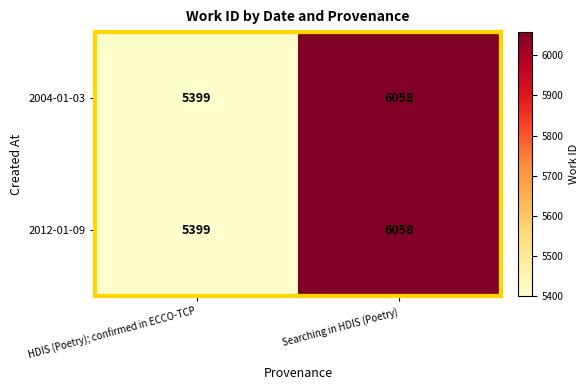

The 2004-01-03 series shows 5399 at HDIS (Poetry); confirmed in ECCO-TCP. True or false?

True